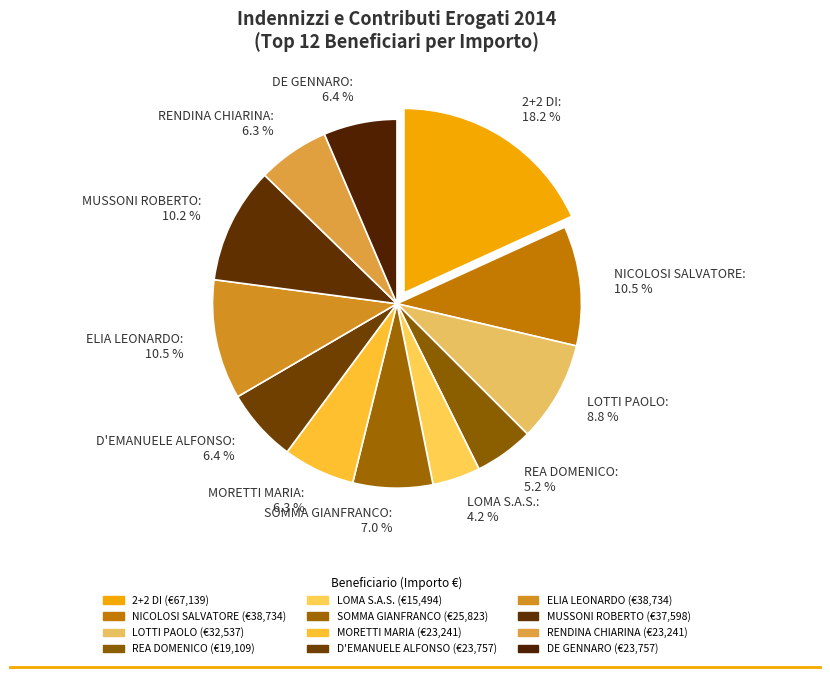

Which category has the biggest portion of the pie?

2+2 DI: 18.2 %